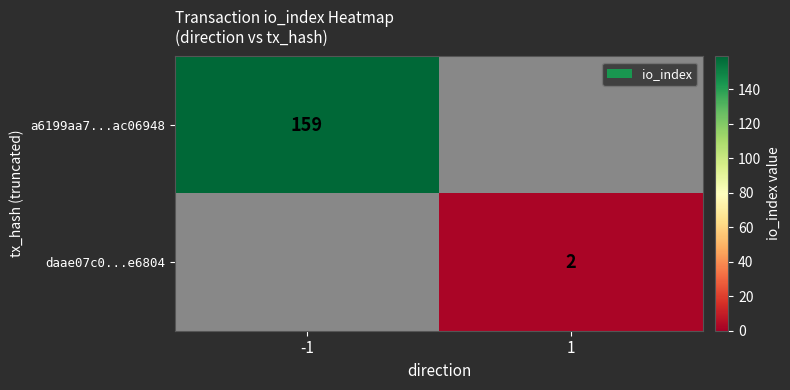

Is the value of daae07c0...e6804 at 1 greater than the value of a6199aa7...ac06948 at -1?

No